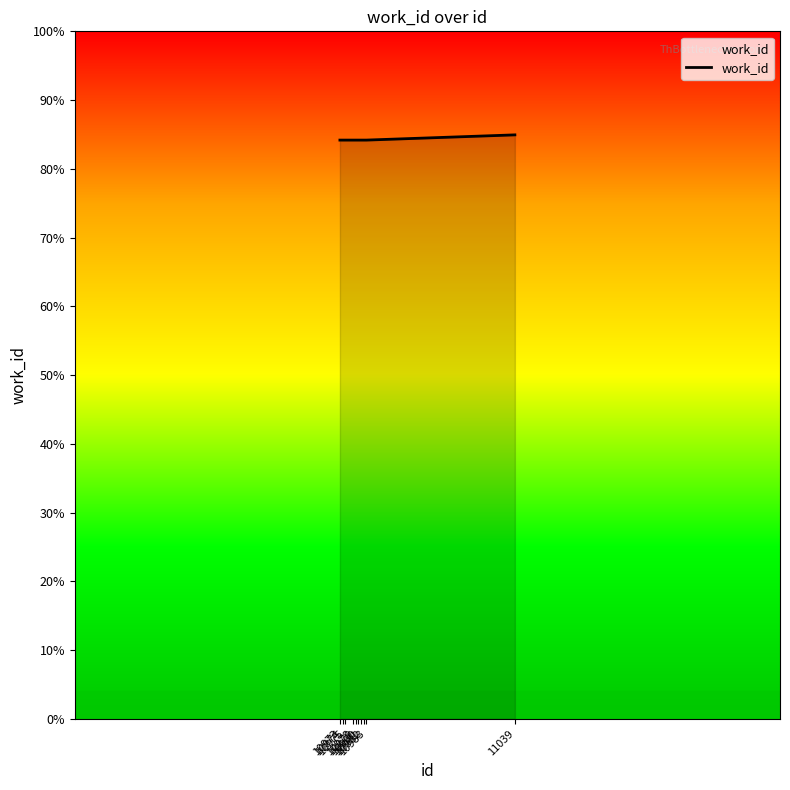

Does the chart display data point markers on the line(s)?

No